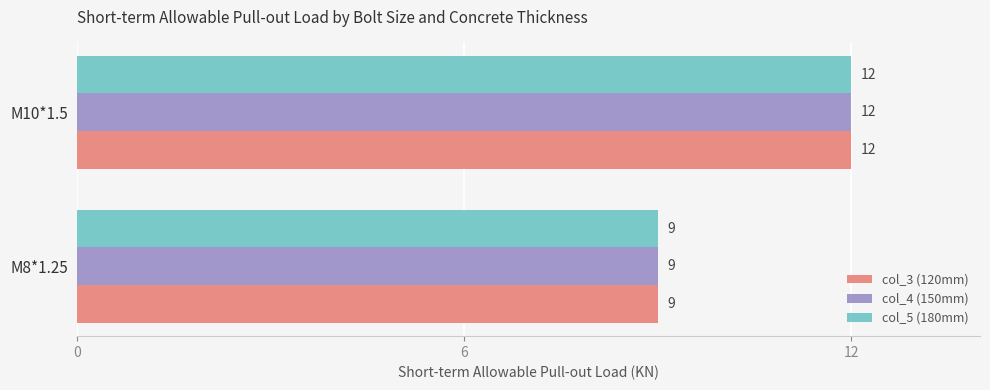

At which label is col_3 (120mm) closest to 10?

M8*1.25